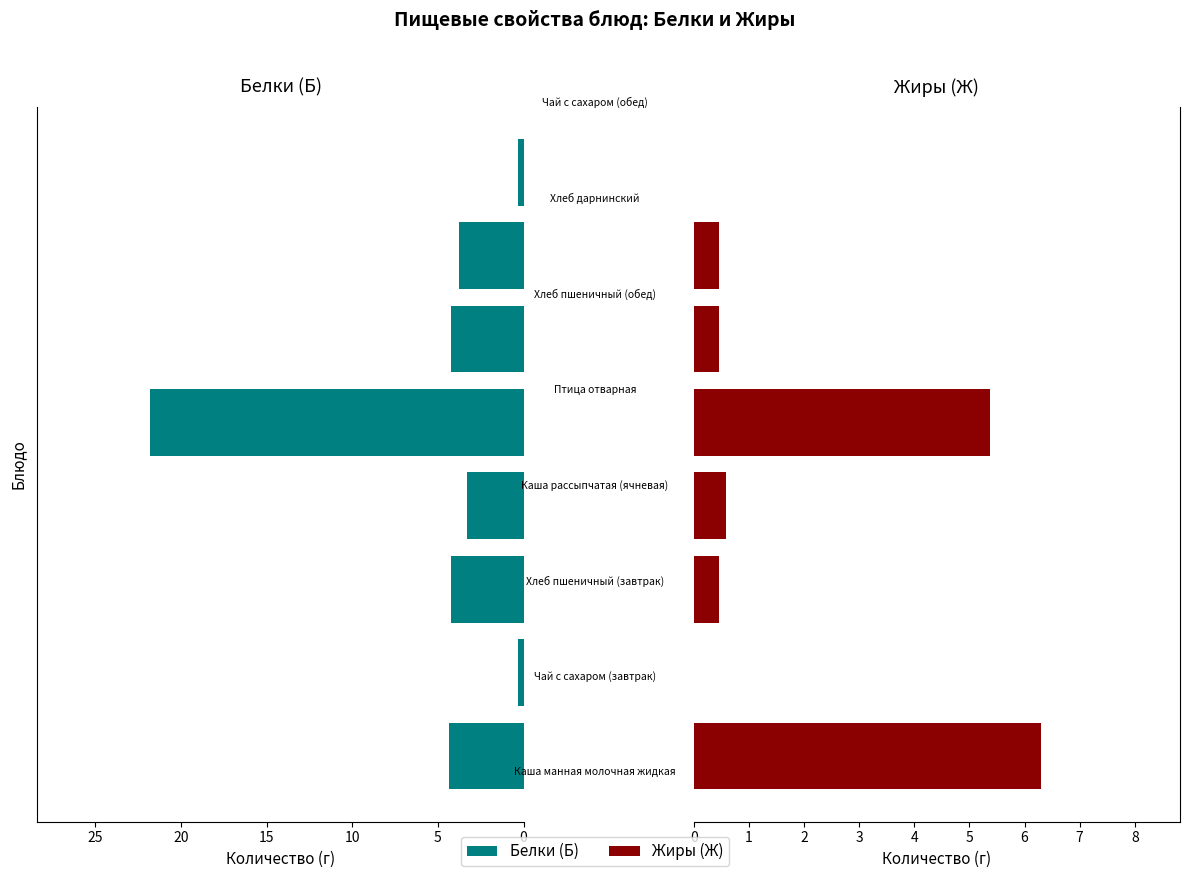

What is the maximum value shown in the chart?

21.8